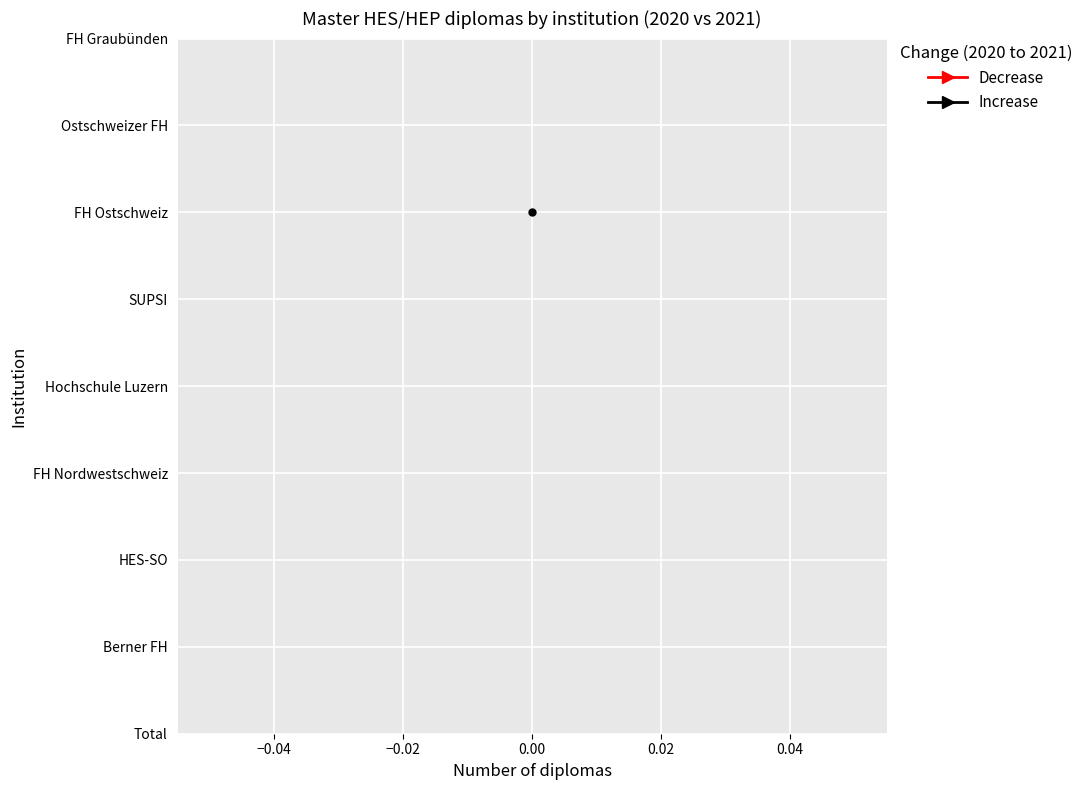

At which category is the sum across all series the highest?

Total